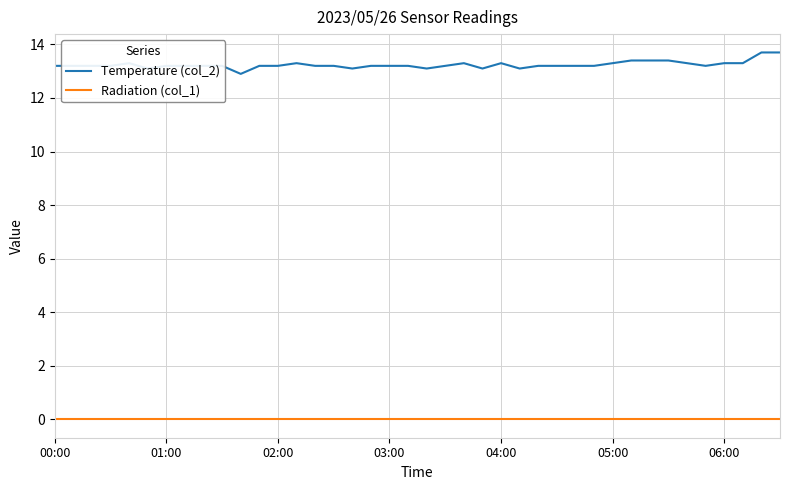

True or false: Radiation (col_1) and Temperature (col_2) cross at least once.

False